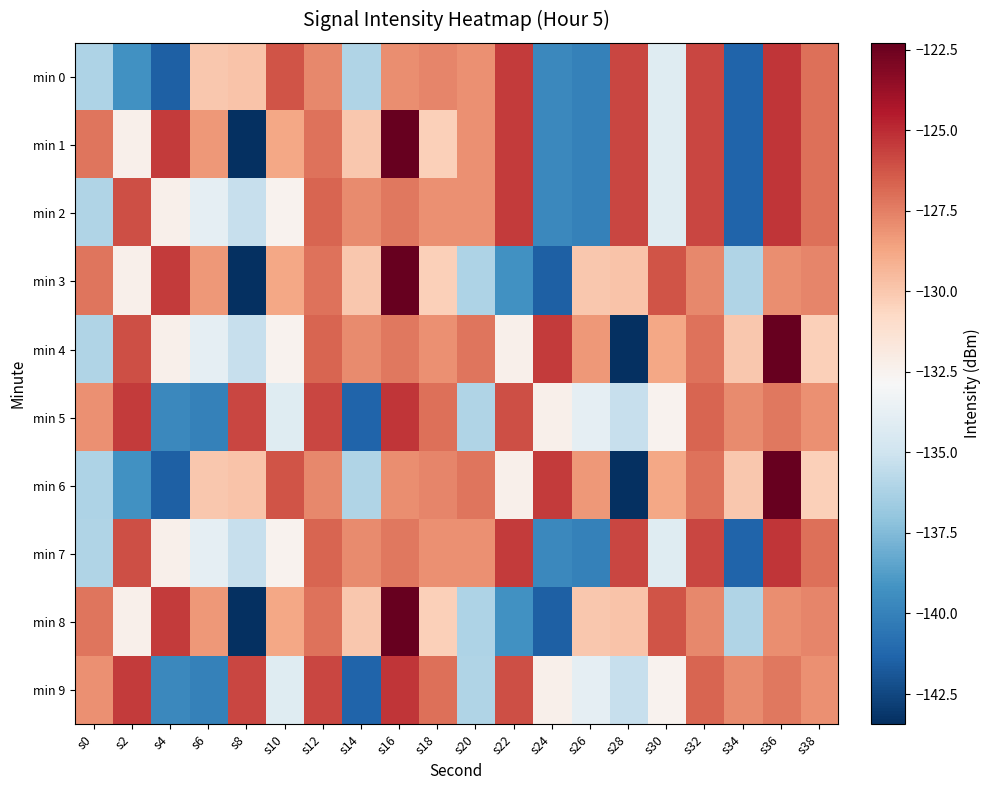

Reading left to right, what are all the values shown in this chart?

min 0: s0=-136.1	s2=-139.3	s4=-141.5	s6=-130.0	s8=-129.8	s10=-126.2	s12=-127.8	s14=-136.1	s16=-127.9	s18=-127.7	s20=-128.1	s22=-125.5	s24=-139.7	s26=-140.0	s28=-125.8	s30=-134.2	s32=-125.8	s34=-141.3	s36=-125.3	s38=-127.0
min 1: s0=-127.2	s2=-132.3	s4=-125.5	s6=-128.3	s8=-143.4	s10=-128.8	s12=-127.2	s14=-130.0	s16=-122.3	s18=-130.3	s20=-128.1	s22=-125.5	s24=-139.7	s26=-140.0	s28=-125.8	s30=-134.2	s32=-125.8	s34=-141.3	s36=-125.3	s38=-127.0
min 2: s0=-136.0	s2=-126.1	s4=-132.4	s6=-133.9	s8=-135.3	s10=-132.5	s12=-126.7	s14=-127.9	s16=-127.2	s18=-128.0	s20=-128.1	s22=-125.5	s24=-139.7	s26=-140.0	s28=-125.8	s30=-134.2	s32=-125.8	s34=-141.3	s36=-125.3	s38=-127.0
min 3: s0=-127.2	s2=-132.3	s4=-125.5	s6=-128.3	s8=-143.4	s10=-128.8	s12=-127.2	s14=-130.0	s16=-122.3	s18=-130.3	s20=-136.1	s22=-139.3	s24=-141.5	s26=-130.0	s28=-129.8	s30=-126.2	s32=-127.8	s34=-136.1	s36=-127.9	s38=-127.7
min 4: s0=-136.0	s2=-126.1	s4=-132.4	s6=-133.9	s8=-135.3	s10=-132.5	s12=-126.7	s14=-127.9	s16=-127.2	s18=-128.0	s20=-127.2	s22=-132.3	s24=-125.5	s26=-128.3	s28=-143.4	s30=-128.8	s32=-127.2	s34=-130.0	s36=-122.3	s38=-130.3
min 5: s0=-128.1	s2=-125.5	s4=-139.7	s6=-140.0	s8=-125.8	s10=-134.2	s12=-125.8	s14=-141.3	s16=-125.3	s18=-127.0	s20=-136.0	s22=-126.1	s24=-132.4	s26=-133.9	s28=-135.3	s30=-132.5	s32=-126.7	s34=-127.9	s36=-127.2	s38=-128.0
min 6: s0=-136.1	s2=-139.3	s4=-141.5	s6=-130.0	s8=-129.8	s10=-126.2	s12=-127.8	s14=-136.1	s16=-127.9	s18=-127.7	s20=-127.2	s22=-132.3	s24=-125.5	s26=-128.3	s28=-143.4	s30=-128.8	s32=-127.2	s34=-130.0	s36=-122.3	s38=-130.3
min 7: s0=-136.0	s2=-126.1	s4=-132.4	s6=-133.9	s8=-135.3	s10=-132.5	s12=-126.7	s14=-127.9	s16=-127.2	s18=-128.0	s20=-128.1	s22=-125.5	s24=-139.7	s26=-140.0	s28=-125.8	s30=-134.2	s32=-125.8	s34=-141.3	s36=-125.3	s38=-127.0
min 8: s0=-127.2	s2=-132.3	s4=-125.5	s6=-128.3	s8=-143.4	s10=-128.8	s12=-127.2	s14=-130.0	s16=-122.3	s18=-130.3	s20=-136.1	s22=-139.3	s24=-141.5	s26=-130.0	s28=-129.8	s30=-126.2	s32=-127.8	s34=-136.1	s36=-127.9	s38=-127.7
min 9: s0=-128.1	s2=-125.5	s4=-139.7	s6=-140.0	s8=-125.8	s10=-134.2	s12=-125.8	s14=-141.3	s16=-125.3	s18=-127.0	s20=-136.0	s22=-126.1	s24=-132.4	s26=-133.9	s28=-135.3	s30=-132.5	s32=-126.7	s34=-127.9	s36=-127.2	s38=-128.0